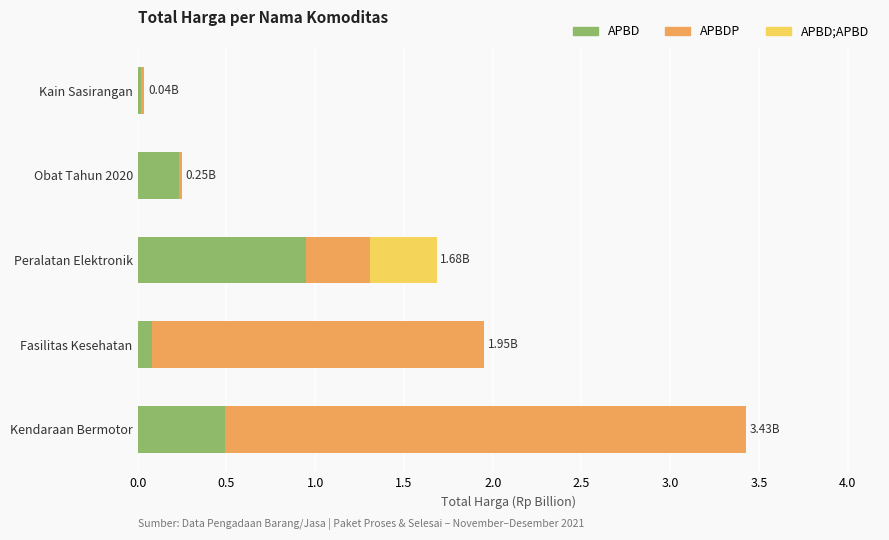

At which label does APBD reach its peak?

Peralatan Elektronik